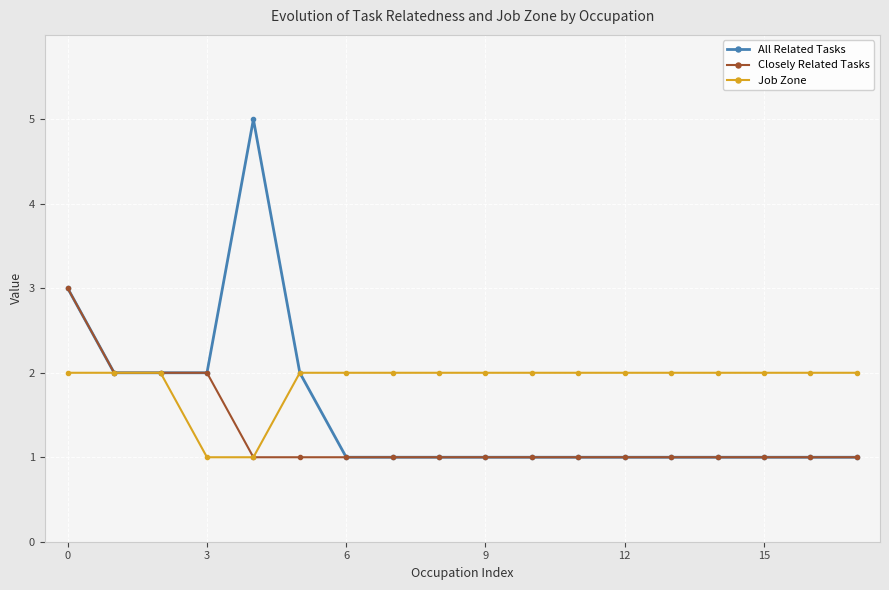

What is the smallest value displayed?

1